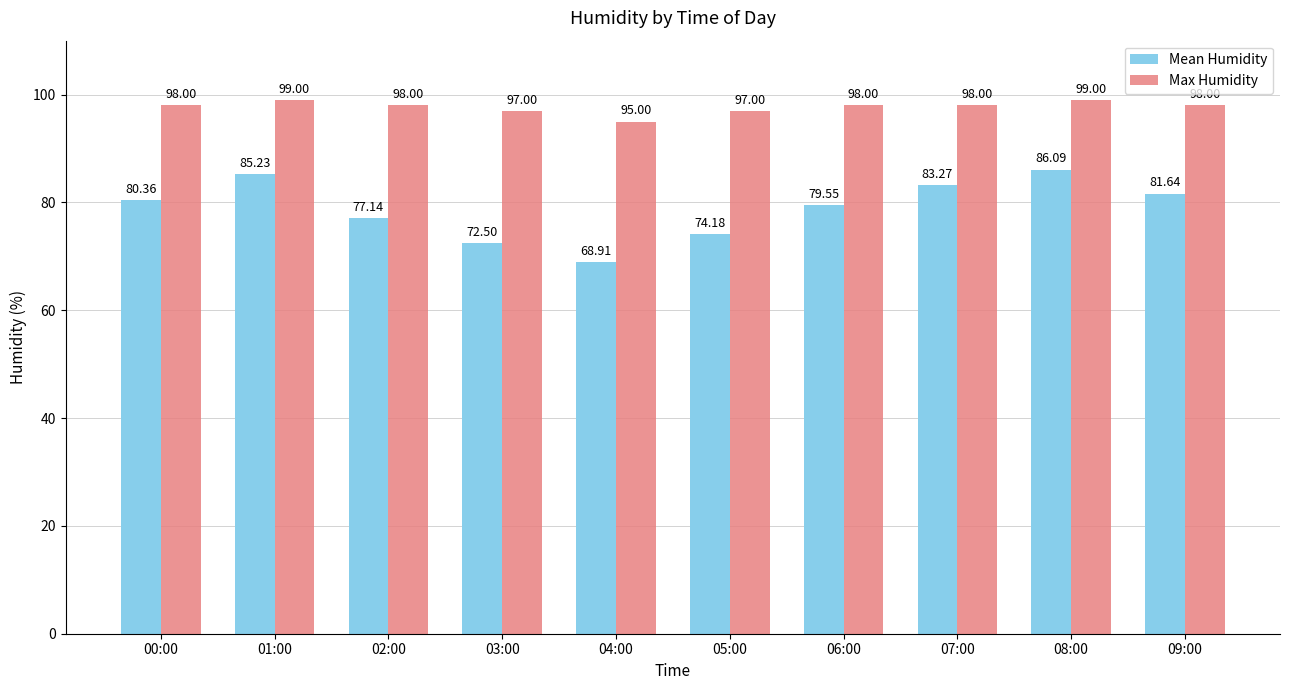

What position from the right is 03:00?

7